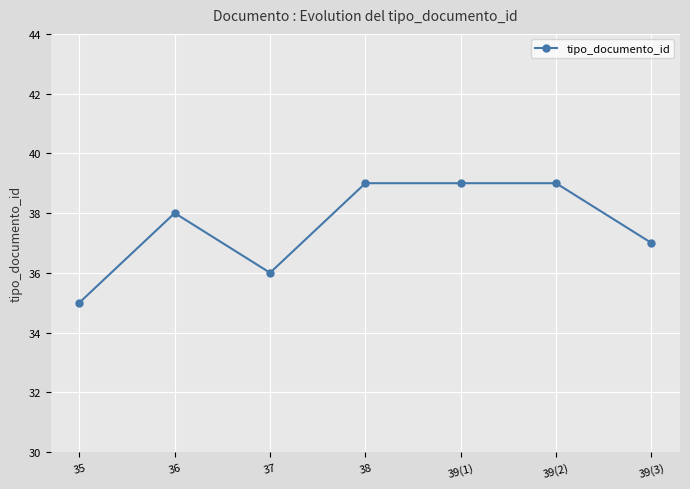

Which label corresponds to the smallest value in the chart?

35